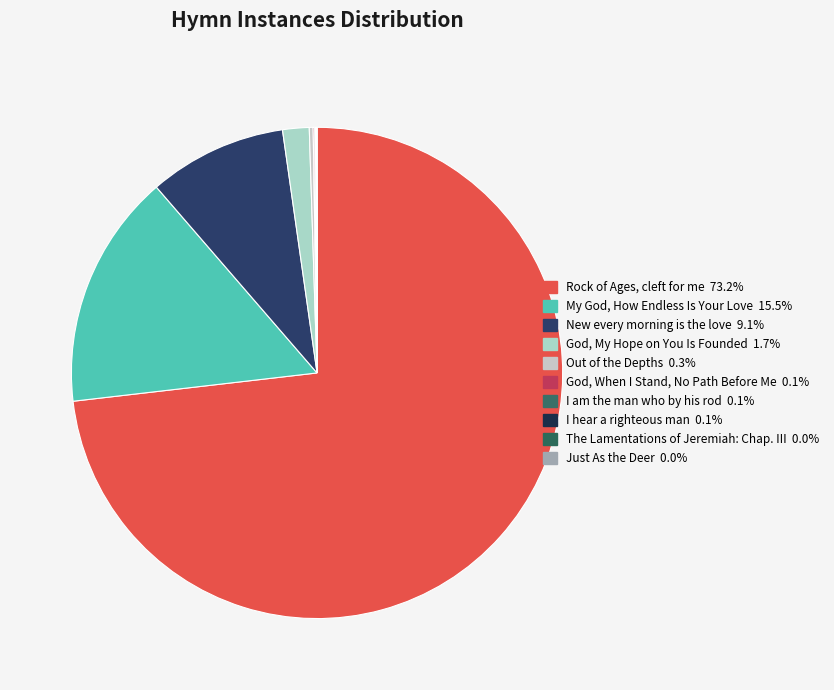

Which has a higher value, The Lamentations of Jeremiah: Chap. III or I am the man who by his rod?

I am the man who by his rod